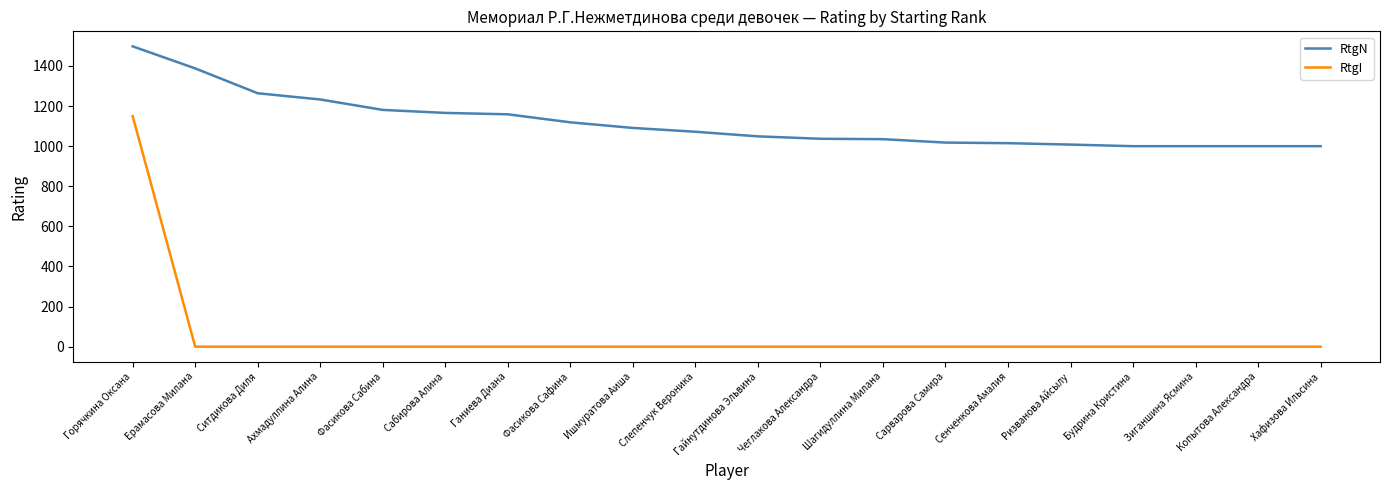

How many lines are shown in the chart?

2